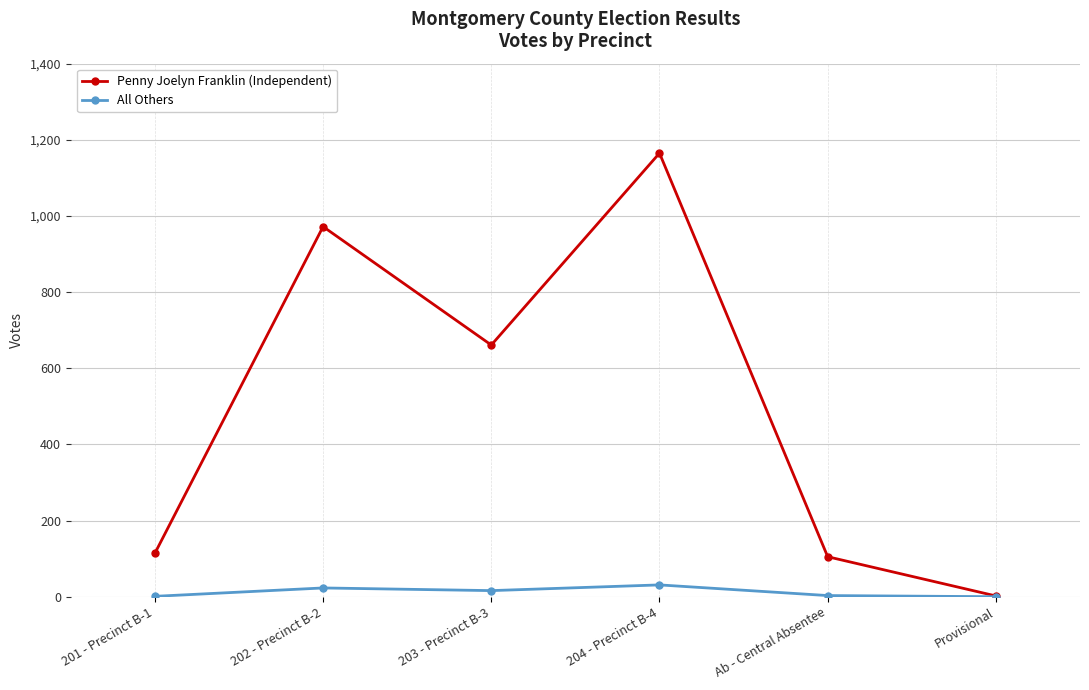

What is the label of the 2nd point from the left?

202 - Precinct B-2